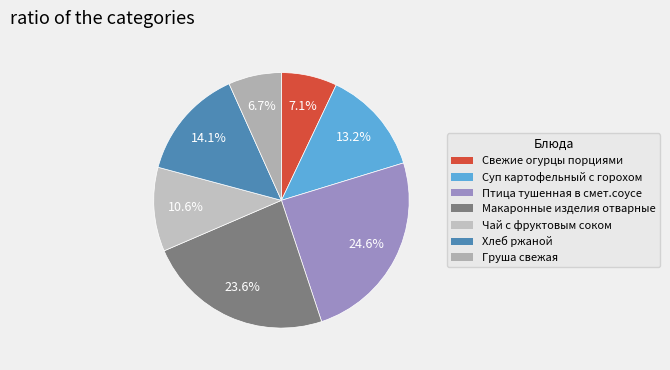

Which category has the biggest portion of the pie?

Птица тушенная в смет.соусе